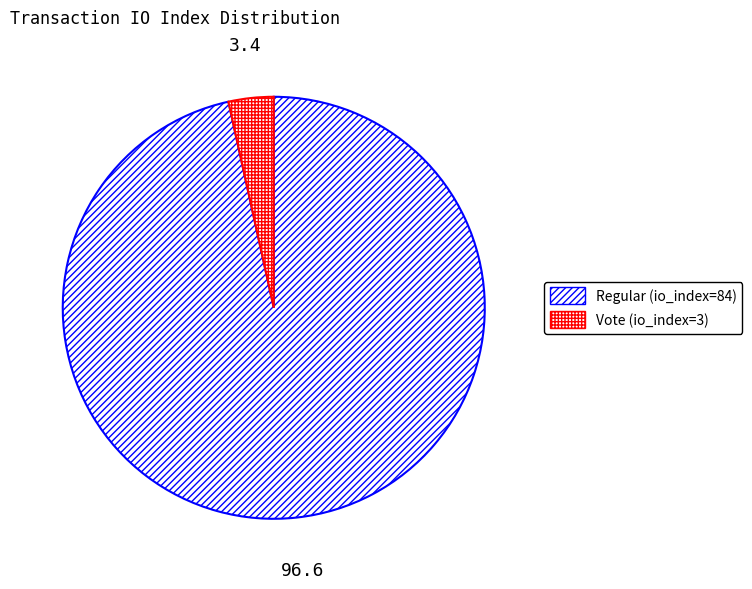

How many slices are in this pie chart?

2